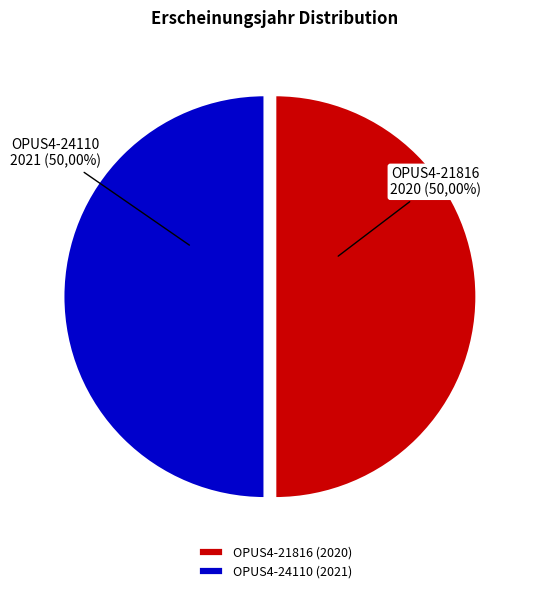

True or false: OPUS4-21816 (2020) accounts for 60% of the total.

False